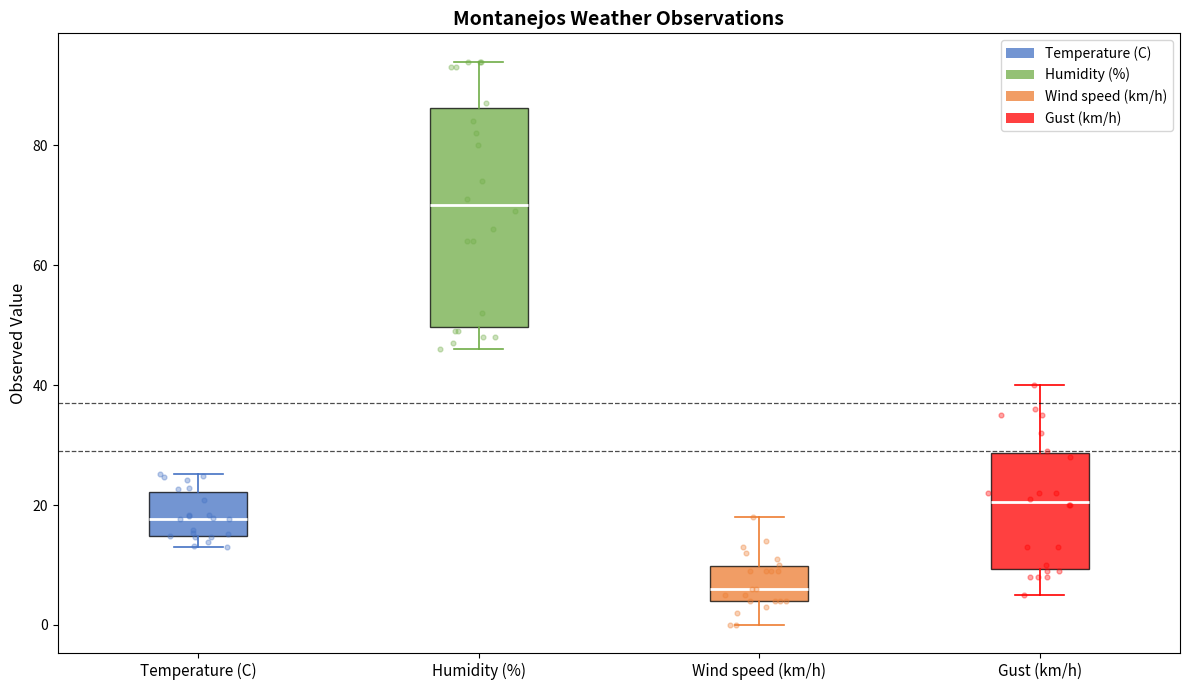

Which box has the highest median line?

Humidity (%)